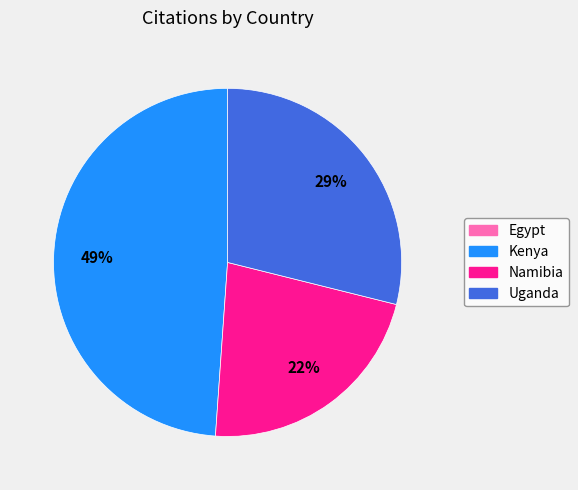

To the nearest percent, what is the average slice percentage?

25%